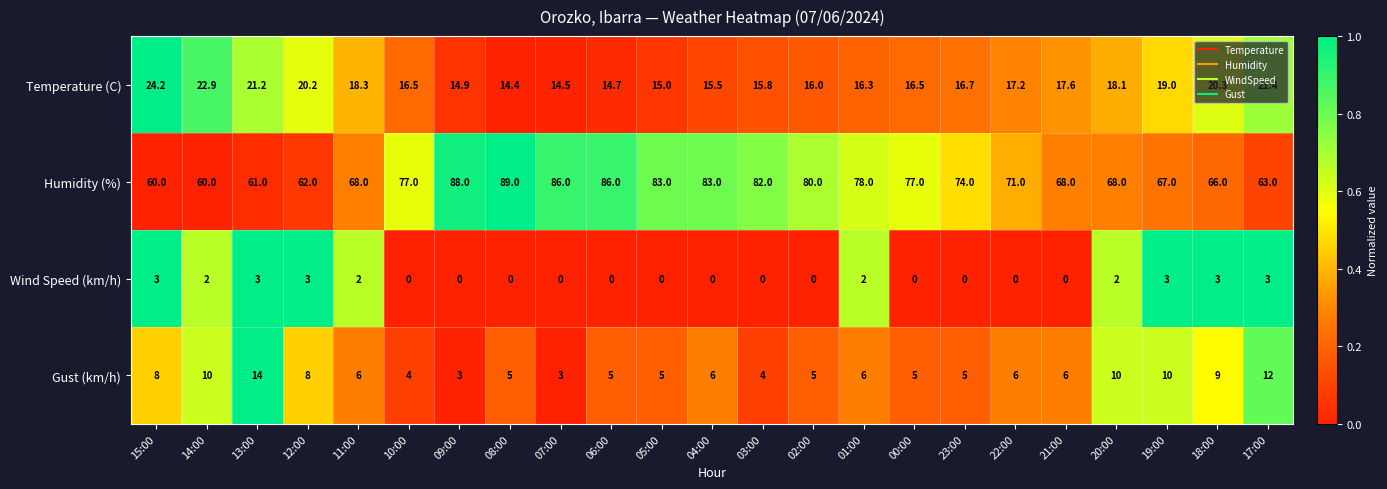

What is the average value of the Temperature (C) series?

17.7